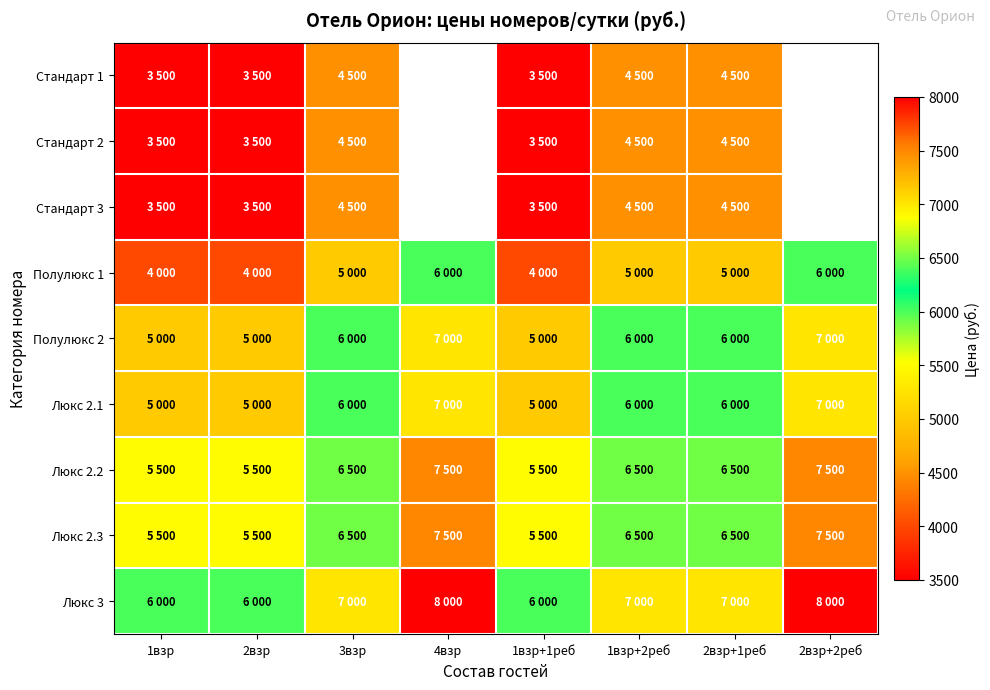

What is the lowest value of the Полулюкс 2 series?

5000.0